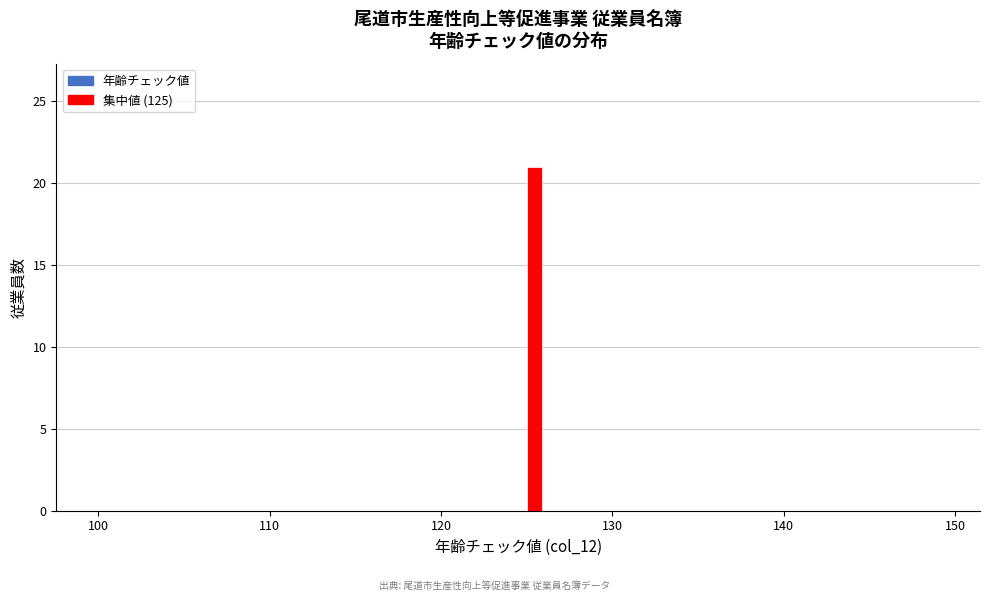

Around what value on the x-axis is the tallest bar? Give the approximate position of its centre, as read against the axis.

125